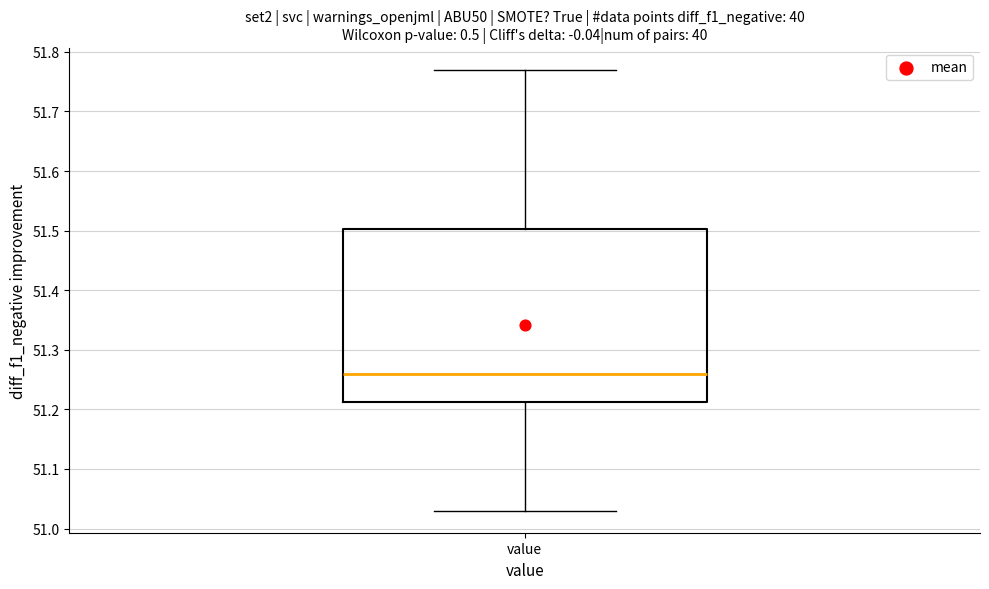

Transcribe this box plot: give where the median line is, the range the box spans, and where the two whiskers end, as read against the y-axis. The values are not printed on the chart, so give them approximately, as read against the axis.

median 51.26, box 51.21 to 51.50, whiskers 51.03 to 51.77